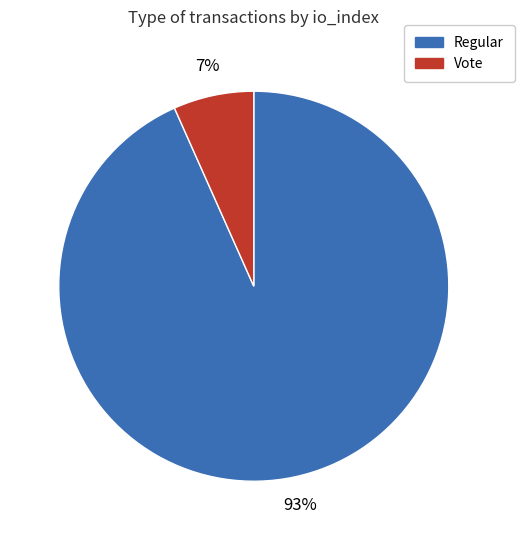

What is the majority slice?

Regular